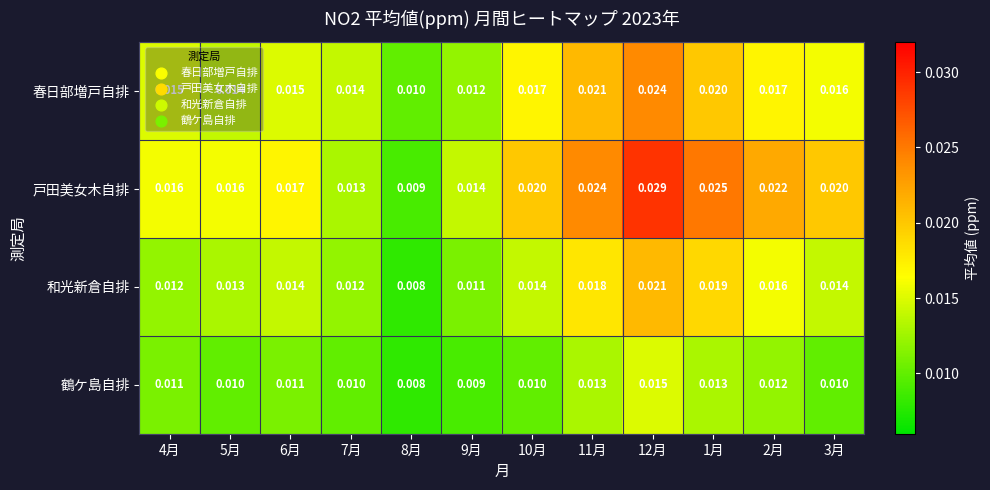

List the series in order of their peak value, highest first.

戸田美女木自排, 春日部増戸自排, 和光新倉自排, 鶴ケ島自排